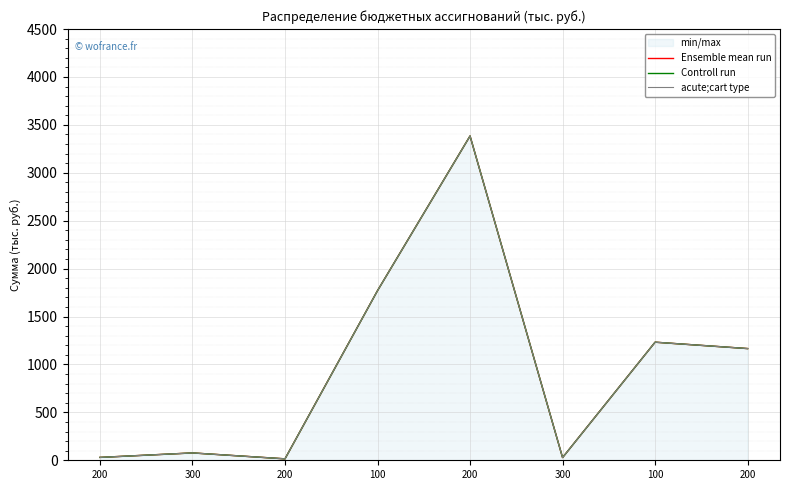

At which category does the chart reach its peak across all series?

200